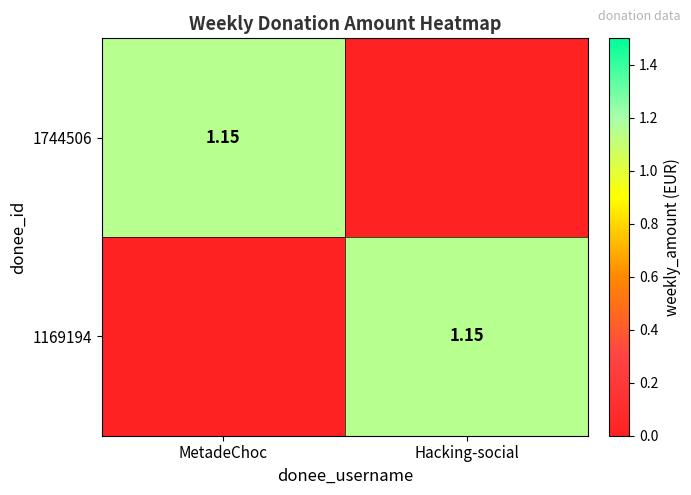

Which series changed the most between MetadeChoc and Hacking-social?

1744506